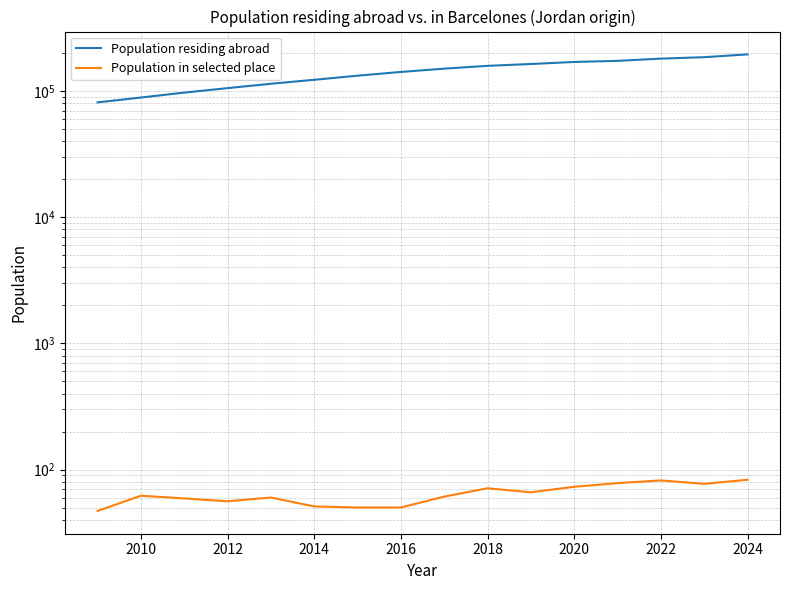

Reading left to right, what are all the values shown in this chart?

Population residing abroad: 81488	88975	97358	105652	114406	123046	132594	141976	150790	158715	164119	170352	173853	181038	185848	195653
Population in selected place: 47	62	59	56	60	51	50	50	61	71	66	73	78	82	77	83